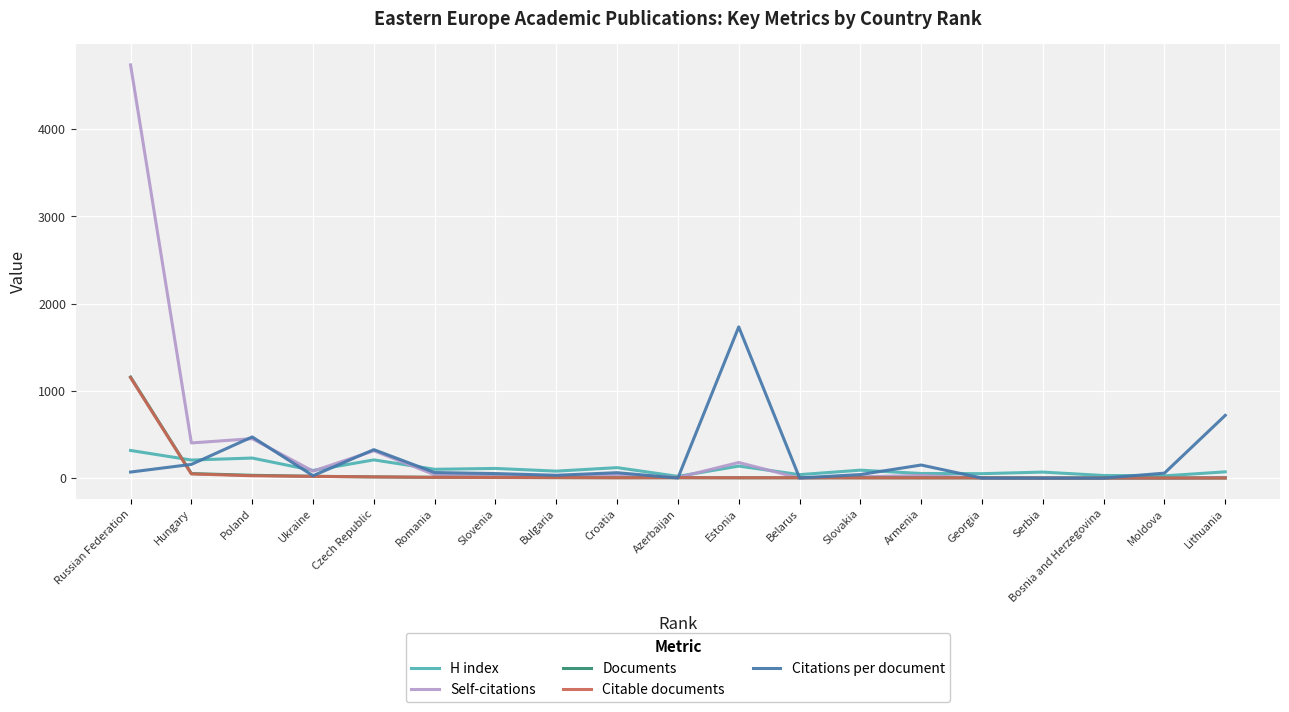

Which series has the widest spread of values?

Self-citations